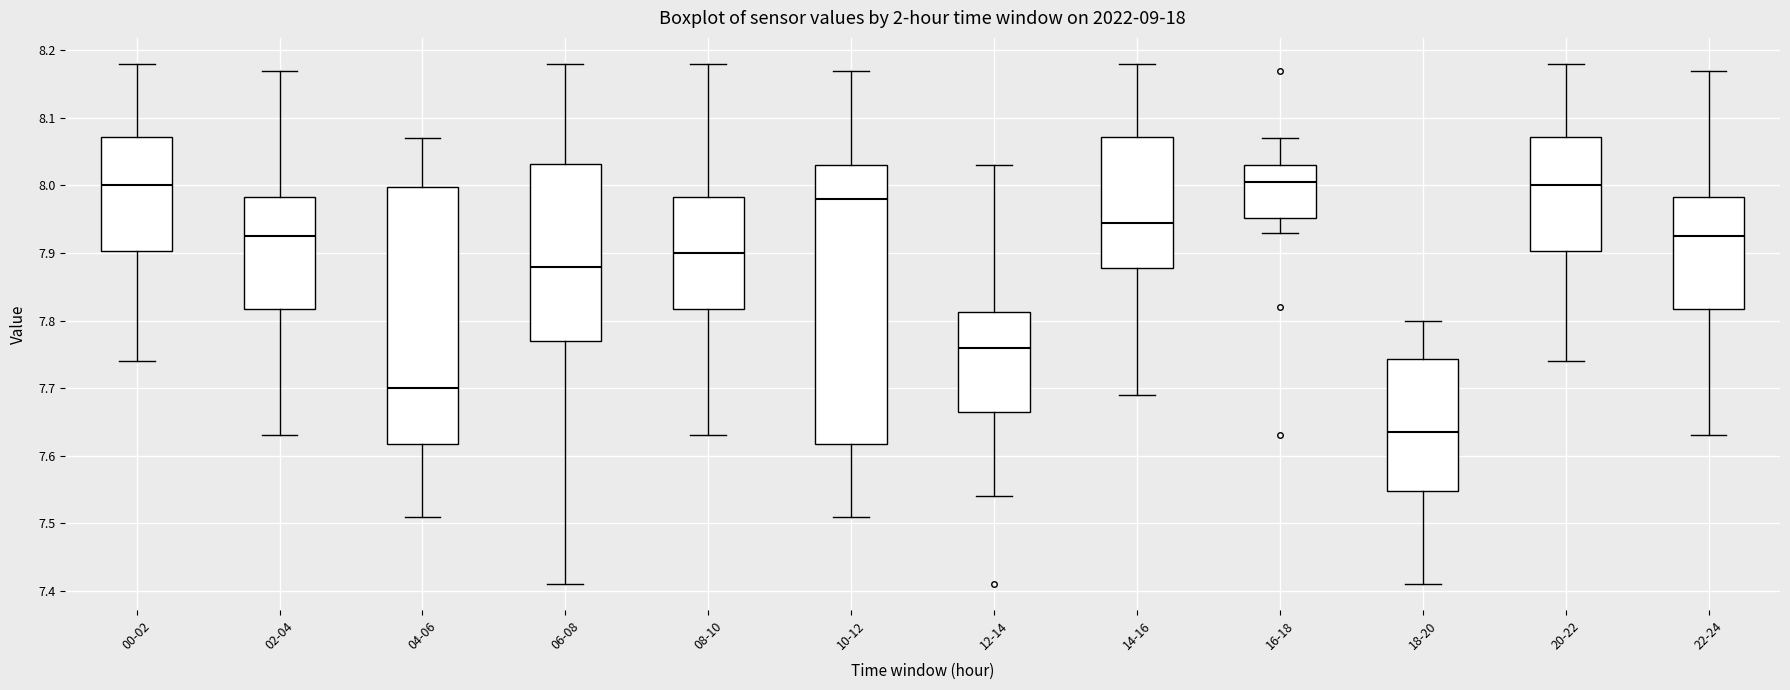

Reading left to right, transcribe this box plot: for each box, give where its median line is, the range the box spans, and where its two whiskers end, as read against the y-axis. The values are not printed on the chart, so give them approximately, as read against the axis.

00-02: median 8.00, box 7.90 to 8.07, whiskers 7.74 to 8.18
02-04: median 7.93, box 7.82 to 7.98, whiskers 7.63 to 8.17
04-06: median 7.70, box 7.62 to 8.00, whiskers 7.51 to 8.07
06-08: median 7.88, box 7.77 to 8.03, whiskers 7.41 to 8.18
08-10: median 7.90, box 7.82 to 7.98, whiskers 7.63 to 8.18
10-12: median 7.98, box 7.62 to 8.03, whiskers 7.51 to 8.17
12-14: median 7.76, box 7.67 to 7.81, whiskers 7.54 to 8.03
14-16: median 7.95, box 7.88 to 8.07, whiskers 7.69 to 8.18
16-18: median 8.01, box 7.95 to 8.03, whiskers 7.93 to 8.07
18-20: median 7.64, box 7.55 to 7.74, whiskers 7.41 to 7.80
20-22: median 8.00, box 7.90 to 8.07, whiskers 7.74 to 8.18
22-24: median 7.93, box 7.82 to 7.98, whiskers 7.63 to 8.17